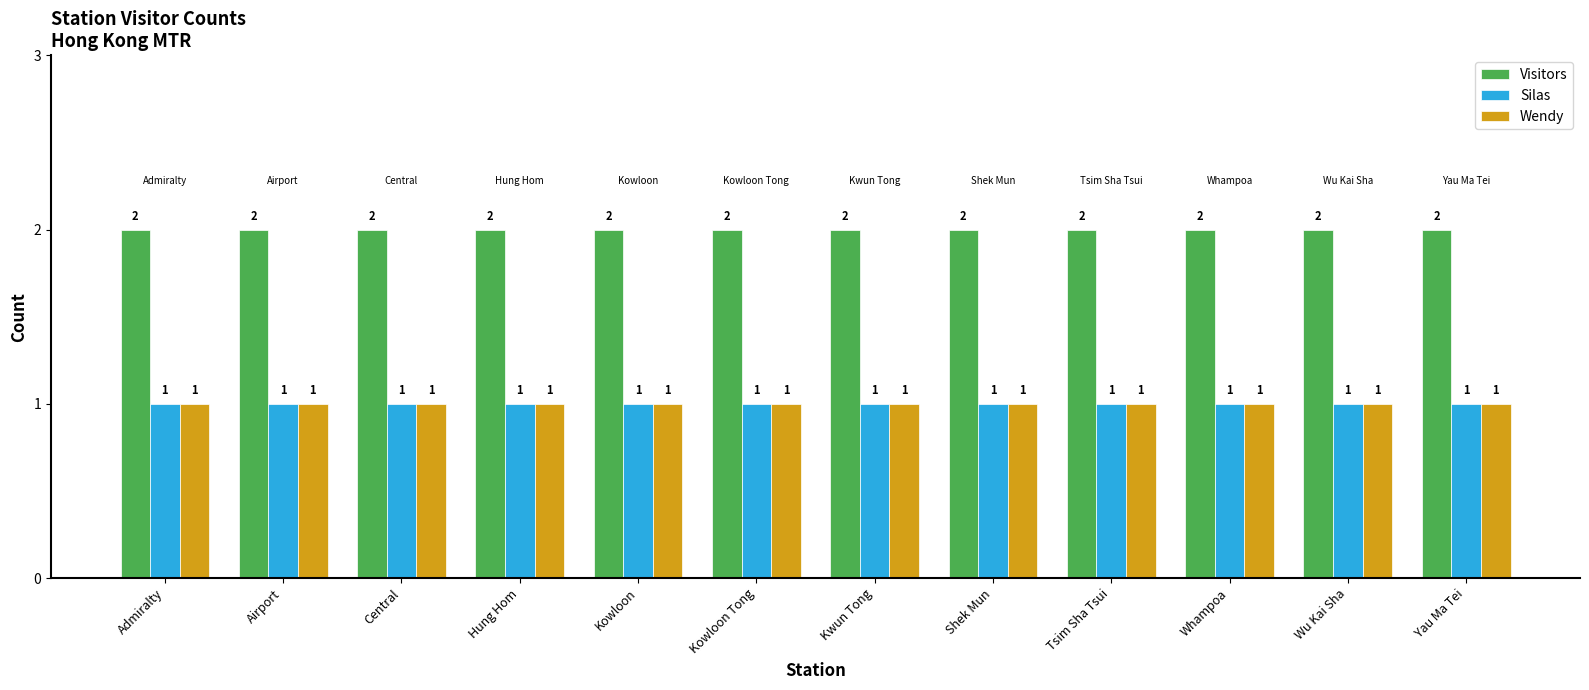

The Wendy series shows 0 at Wu Kai Sha. True or false?

False